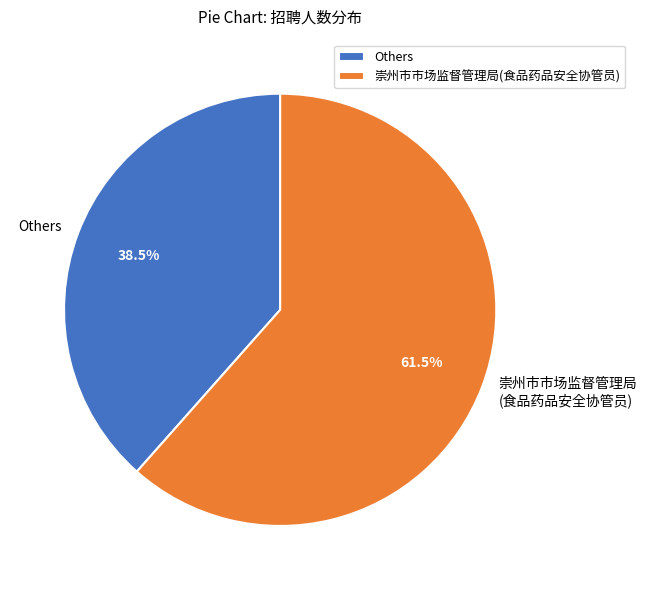

What portion of the pie excludes 崇州市市场监督管理局 (食品药品安全协管员)?

38.5%